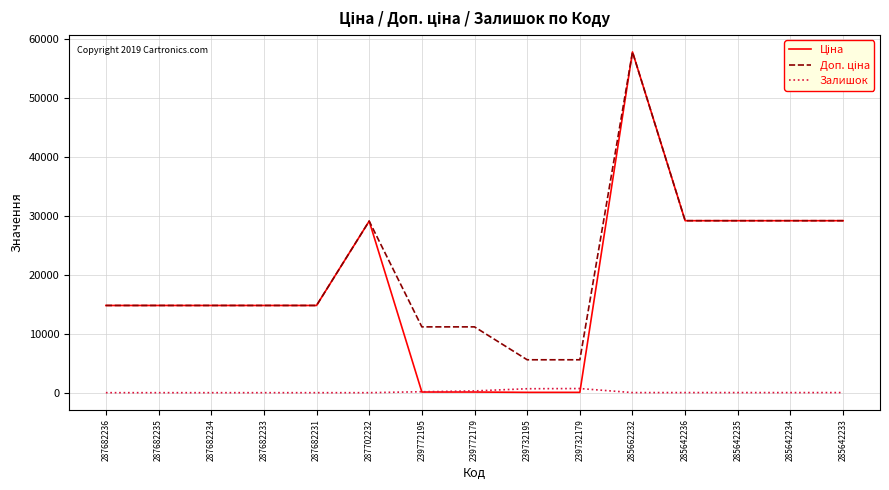

Is this an area chart (filled region under the line)?

No